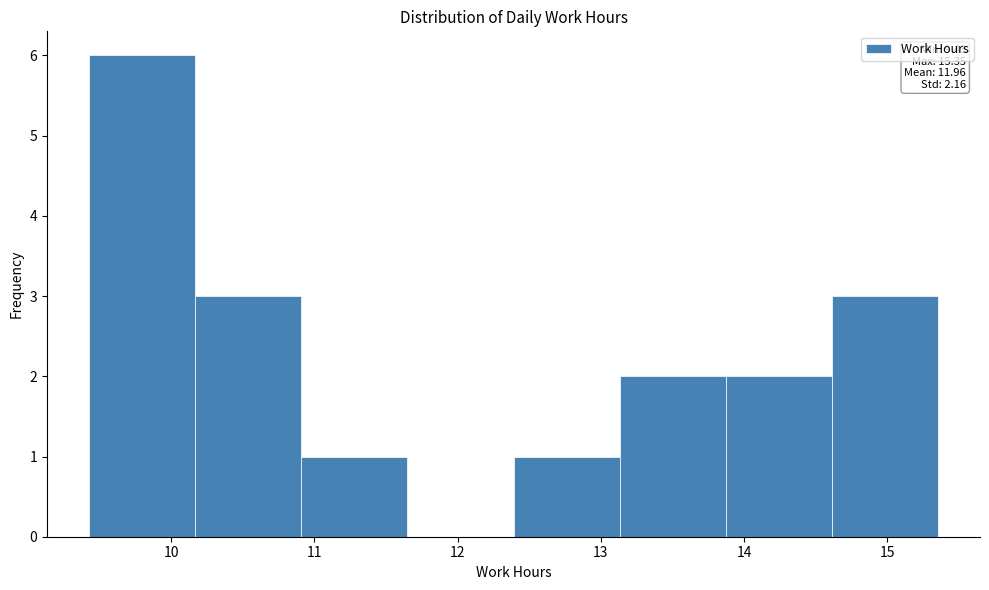

Which range on the x-axis has the tallest bar?

9.43 to 10.17